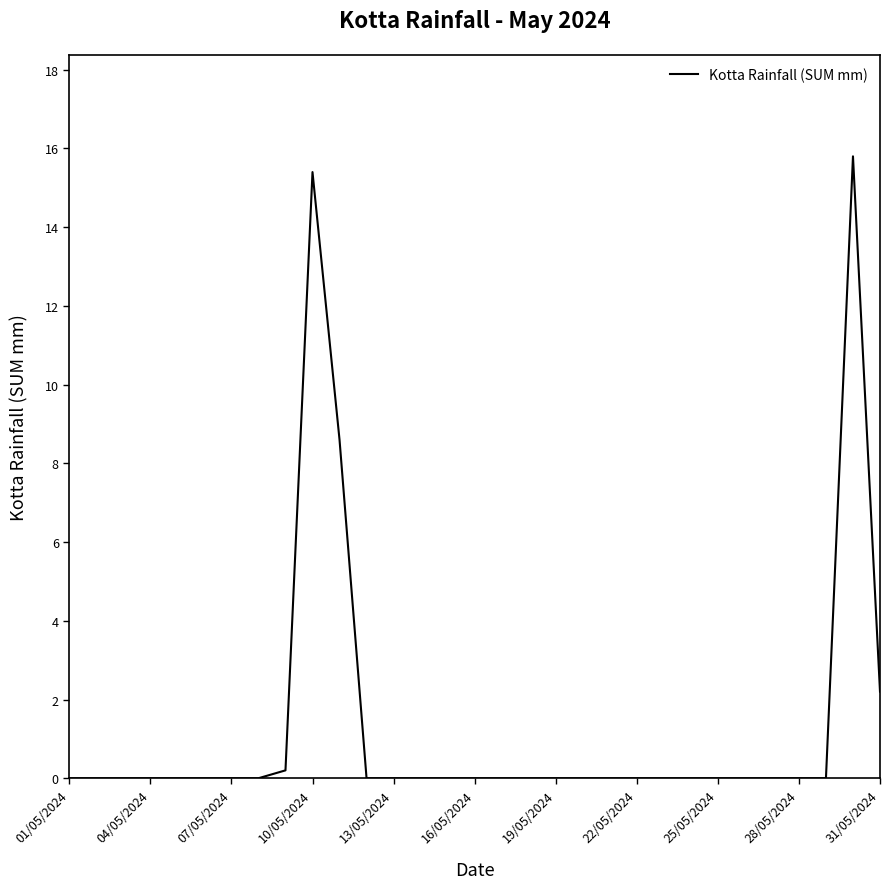

What is the greatest value displayed?

15.8